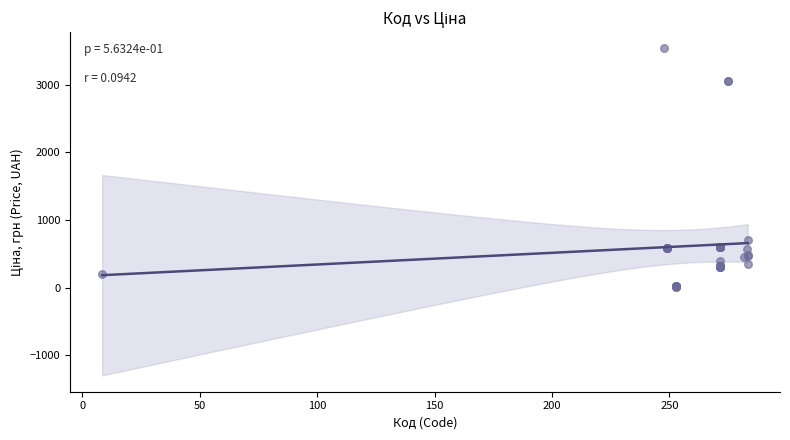

What Y value in the scatter plot is closest to 1774?

701.9